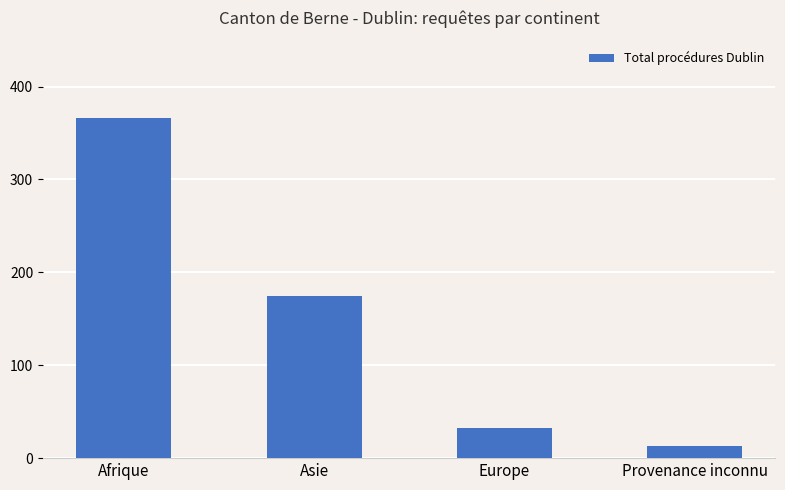

Between Asie and Provenance inconnu, which is larger?

Asie